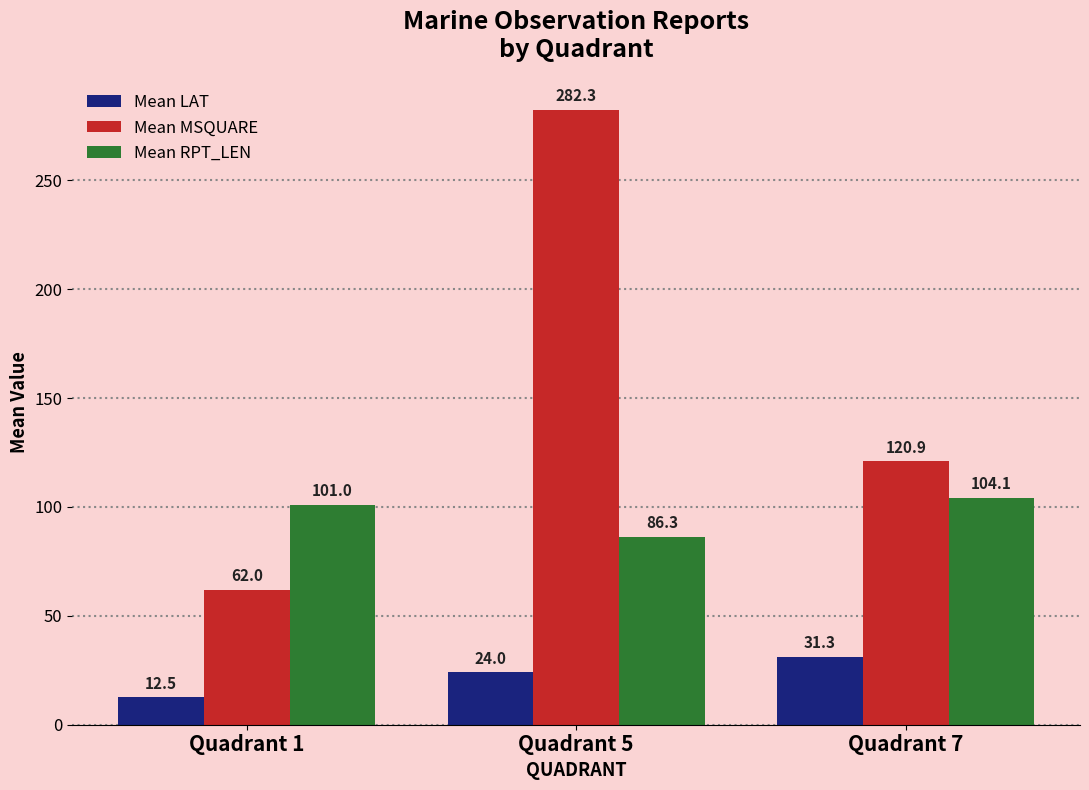

Which series has the widest spread of values?

Mean MSQUARE